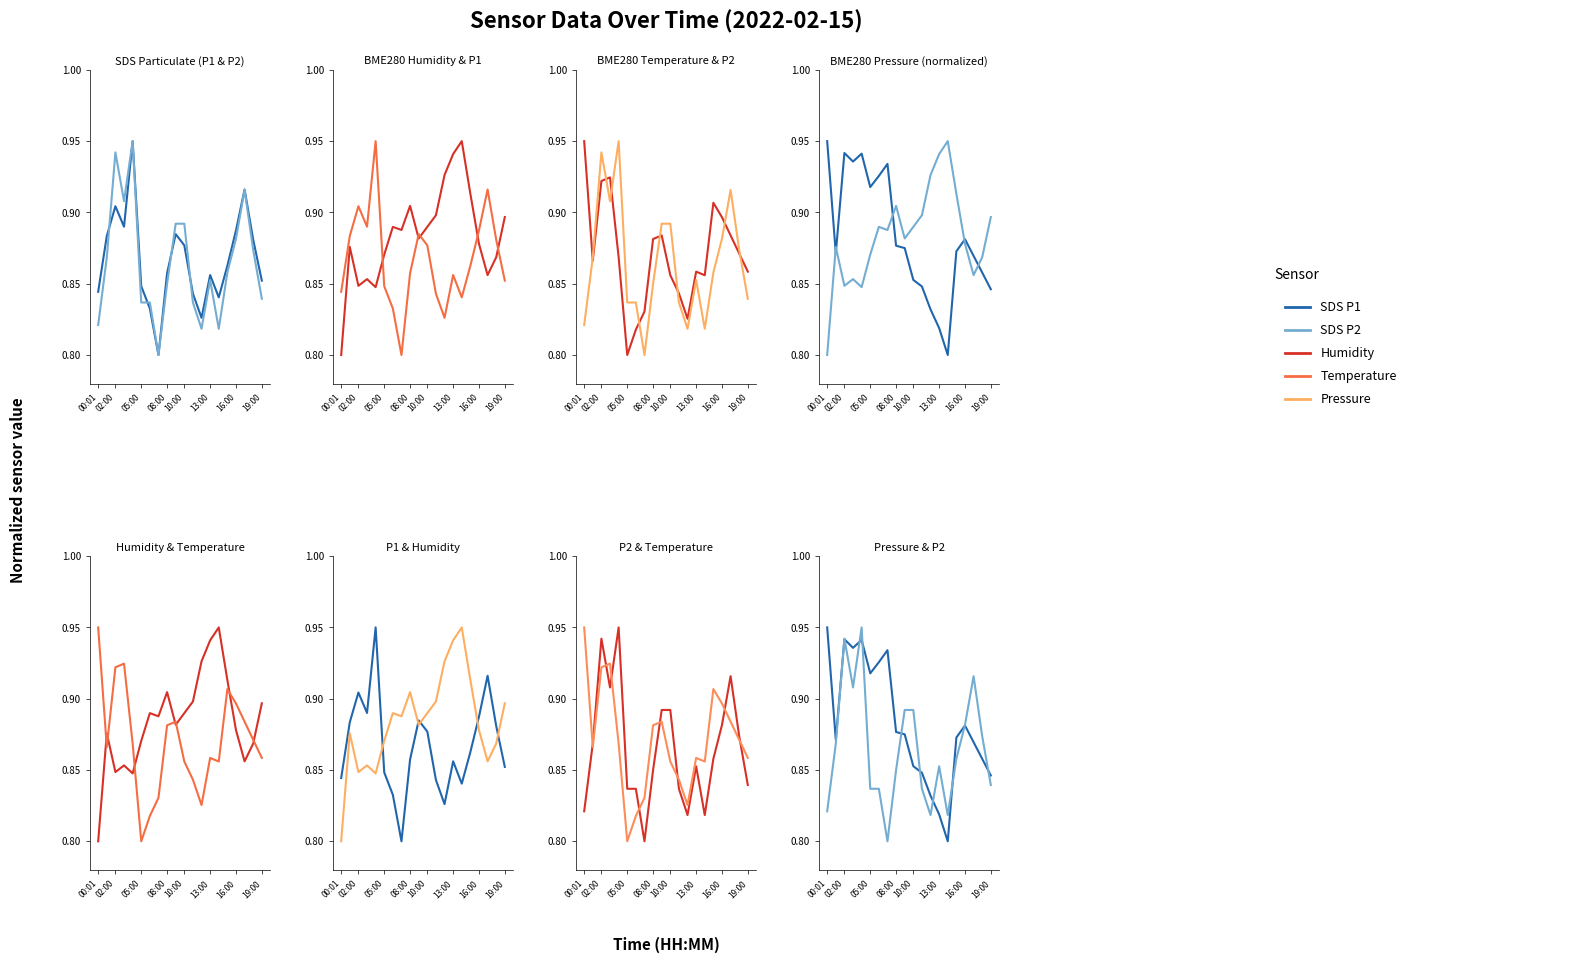

Which series has the largest total across all categories?

Humidity